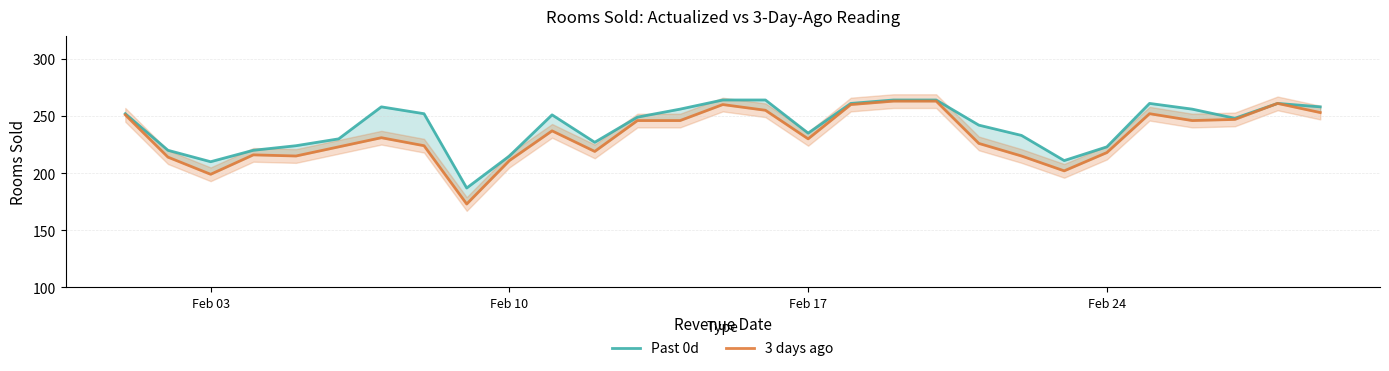

What are all the series names shown in the legend?

Past 0d, 3 days ago